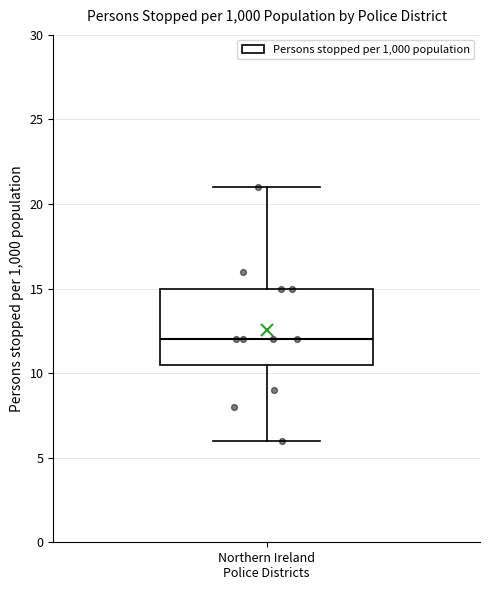

Read this box plot against the y-axis: the position of the median line, the range covered by the box, and the ends of both whiskers. The values are not printed on the chart, so give them approximately, as read against the axis.

median 12.0, box 10.5 to 15.0, whiskers 6.0 to 21.0